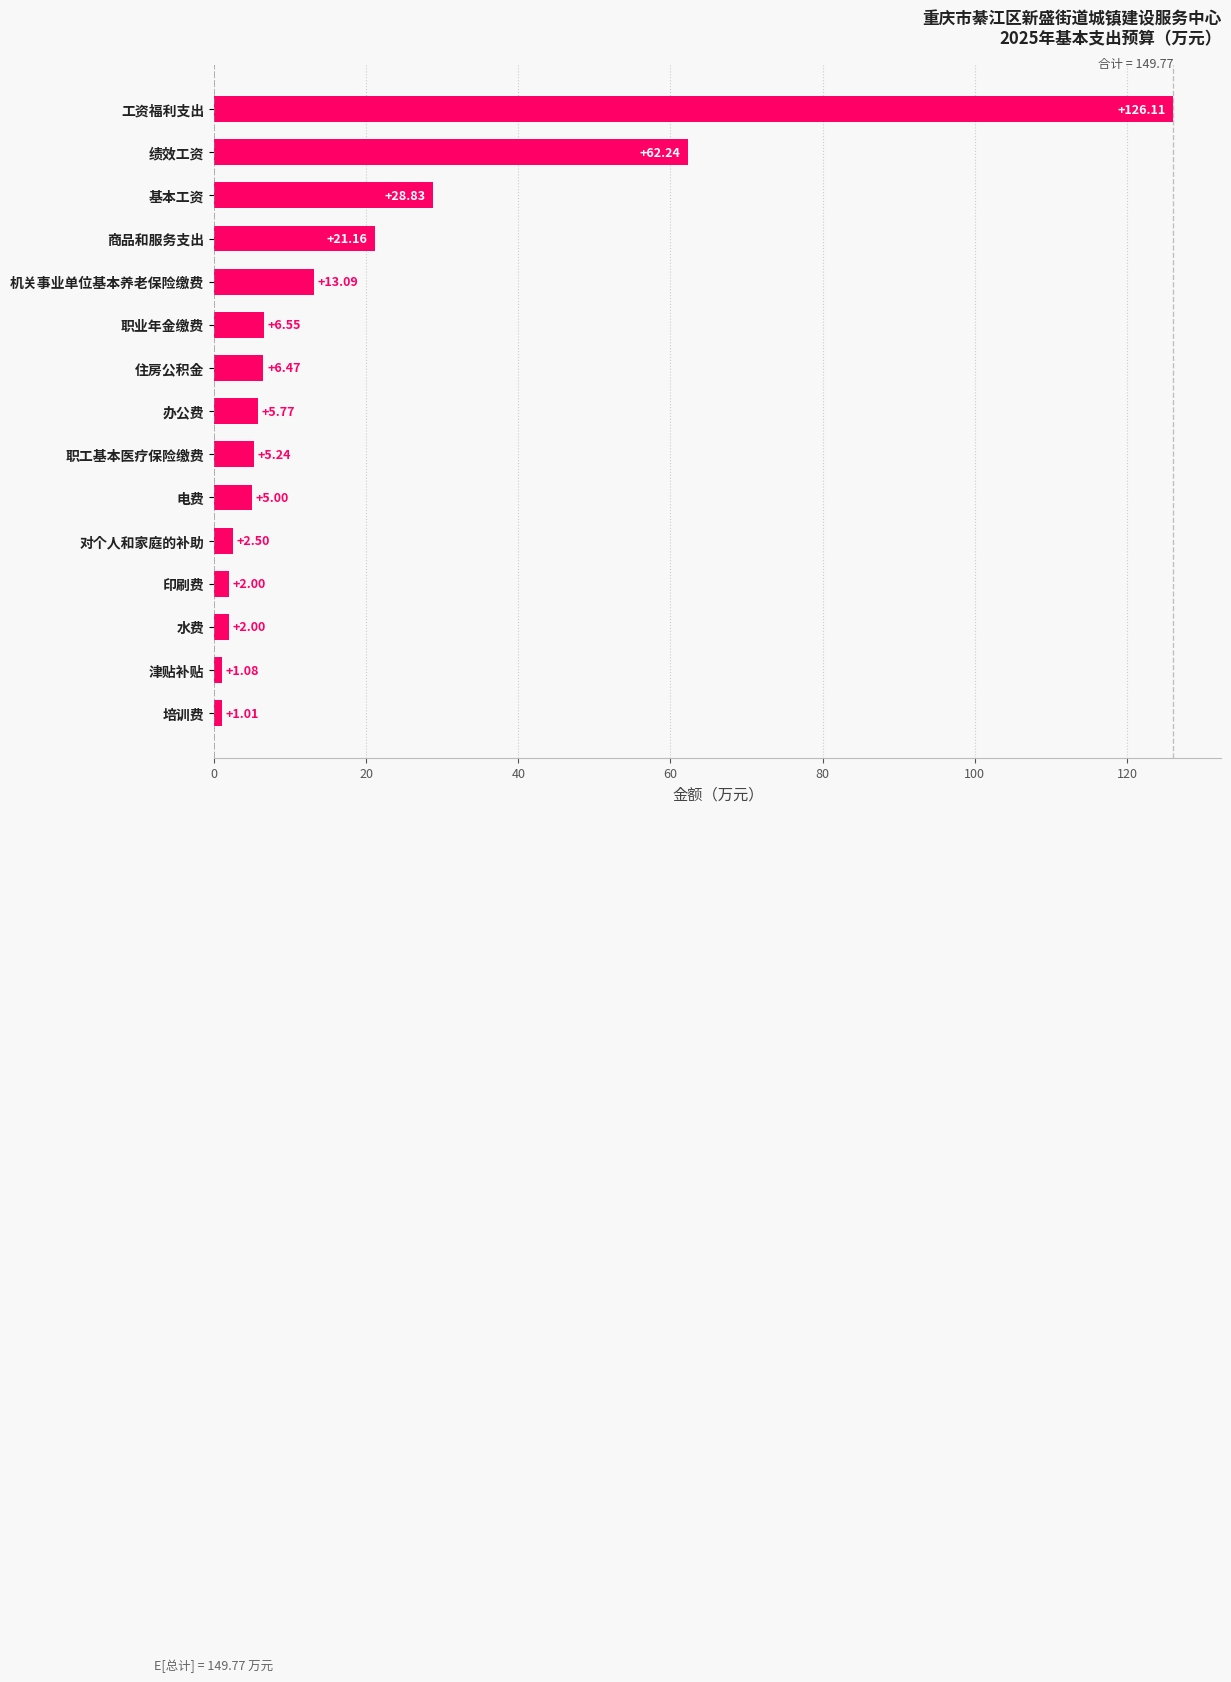

What is the average value?

19.3